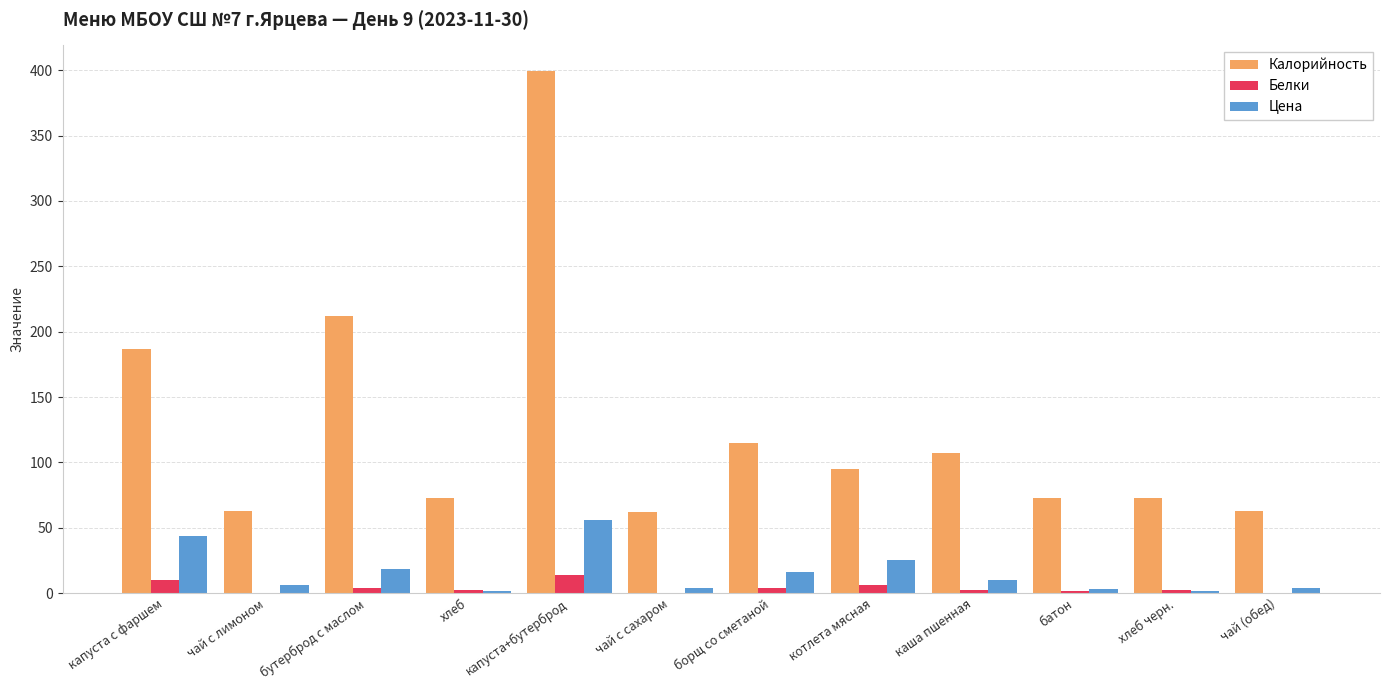

Are the bars grouped side by side (vs. stacked)?

Yes